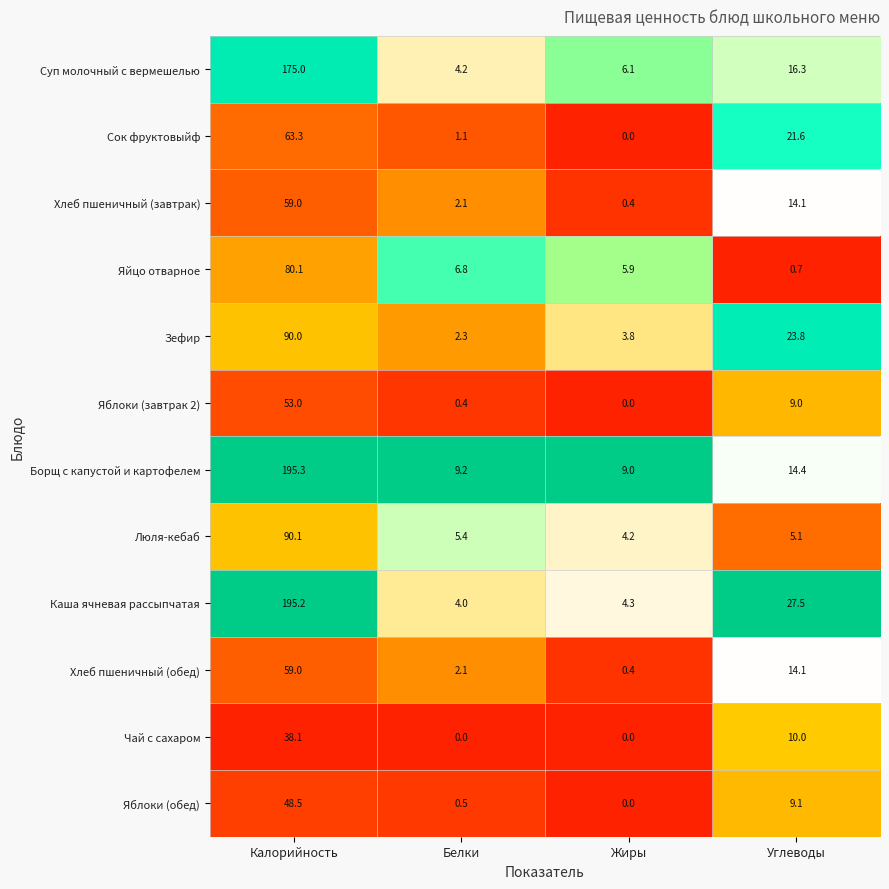

What is the sum of all Яблоки (обед) values?

58.1